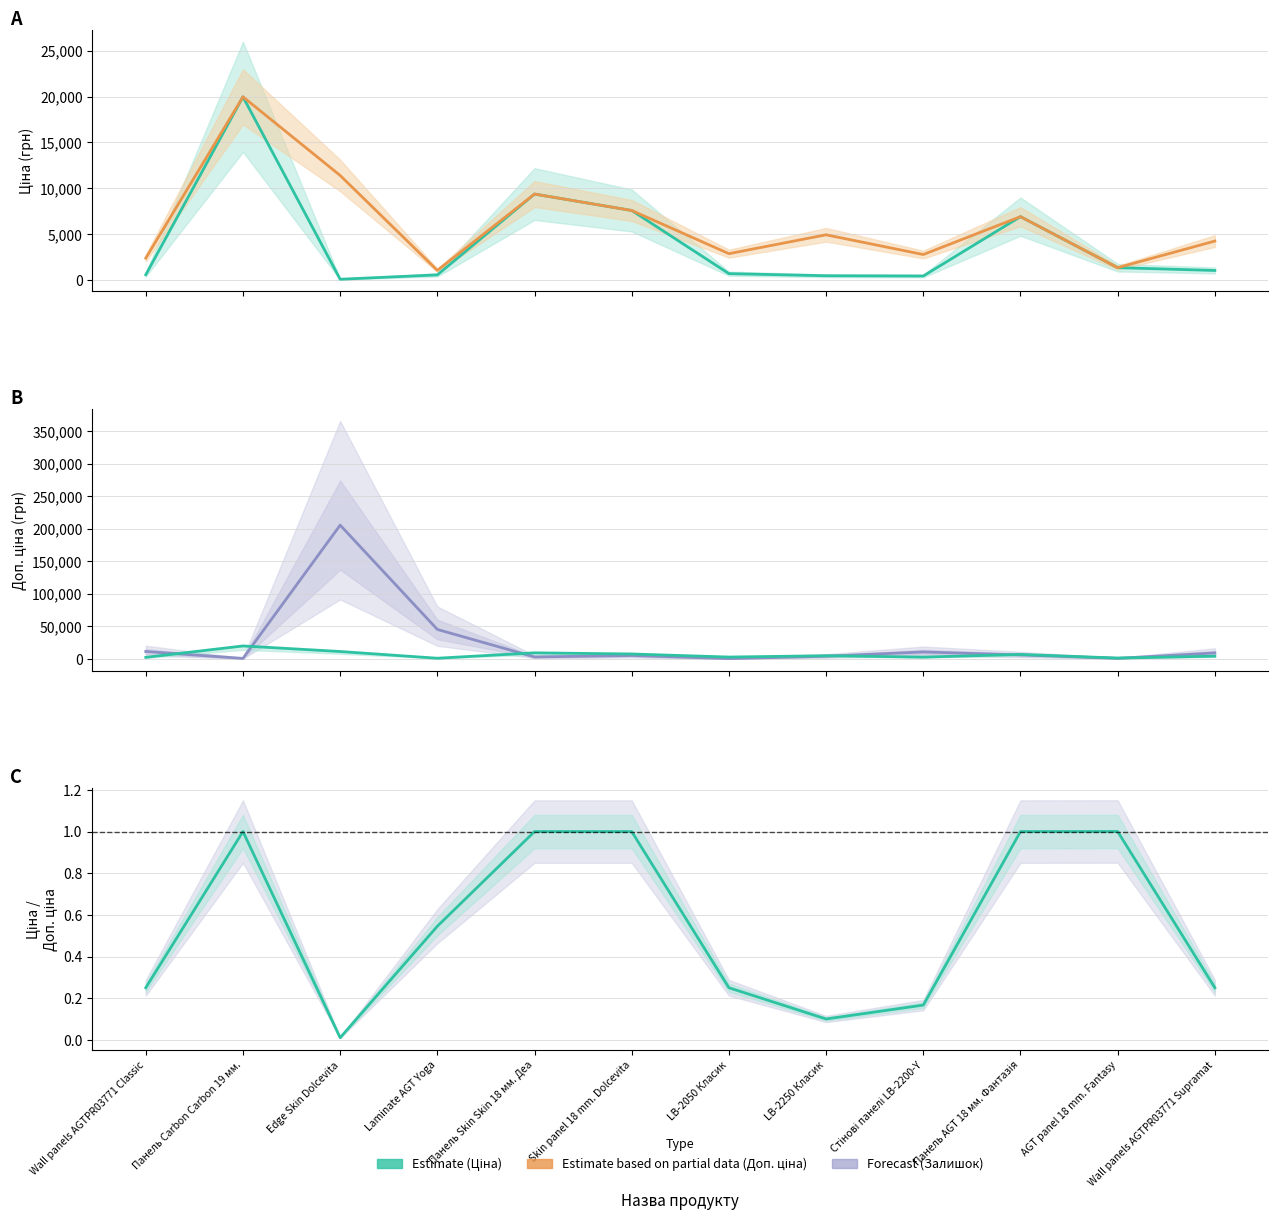

What value does the Доп. ціна series have at Панель Carbon Carbon 19 мм.?

19964.2